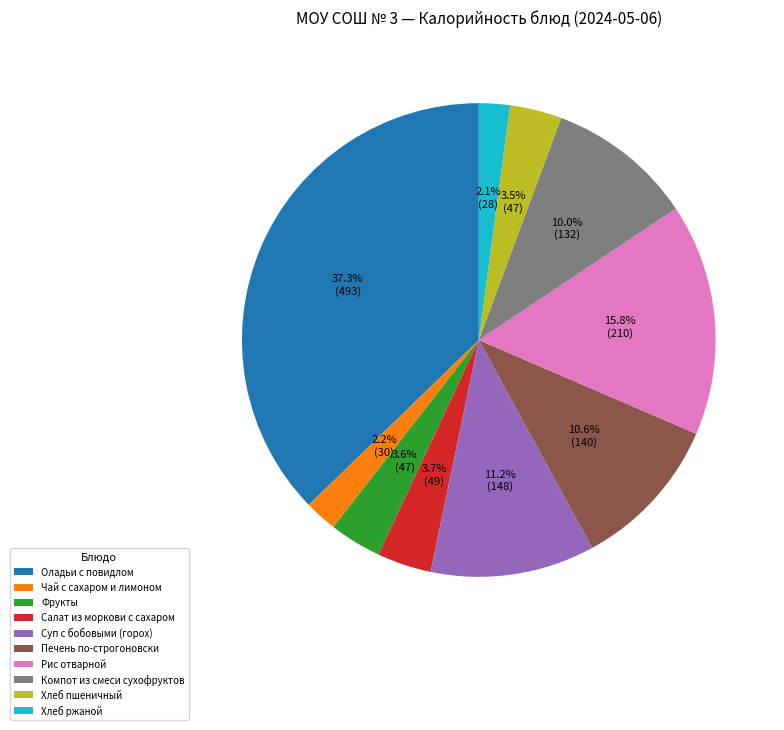

To the nearest percent, what percentage of the pie is Фрукты?

4%